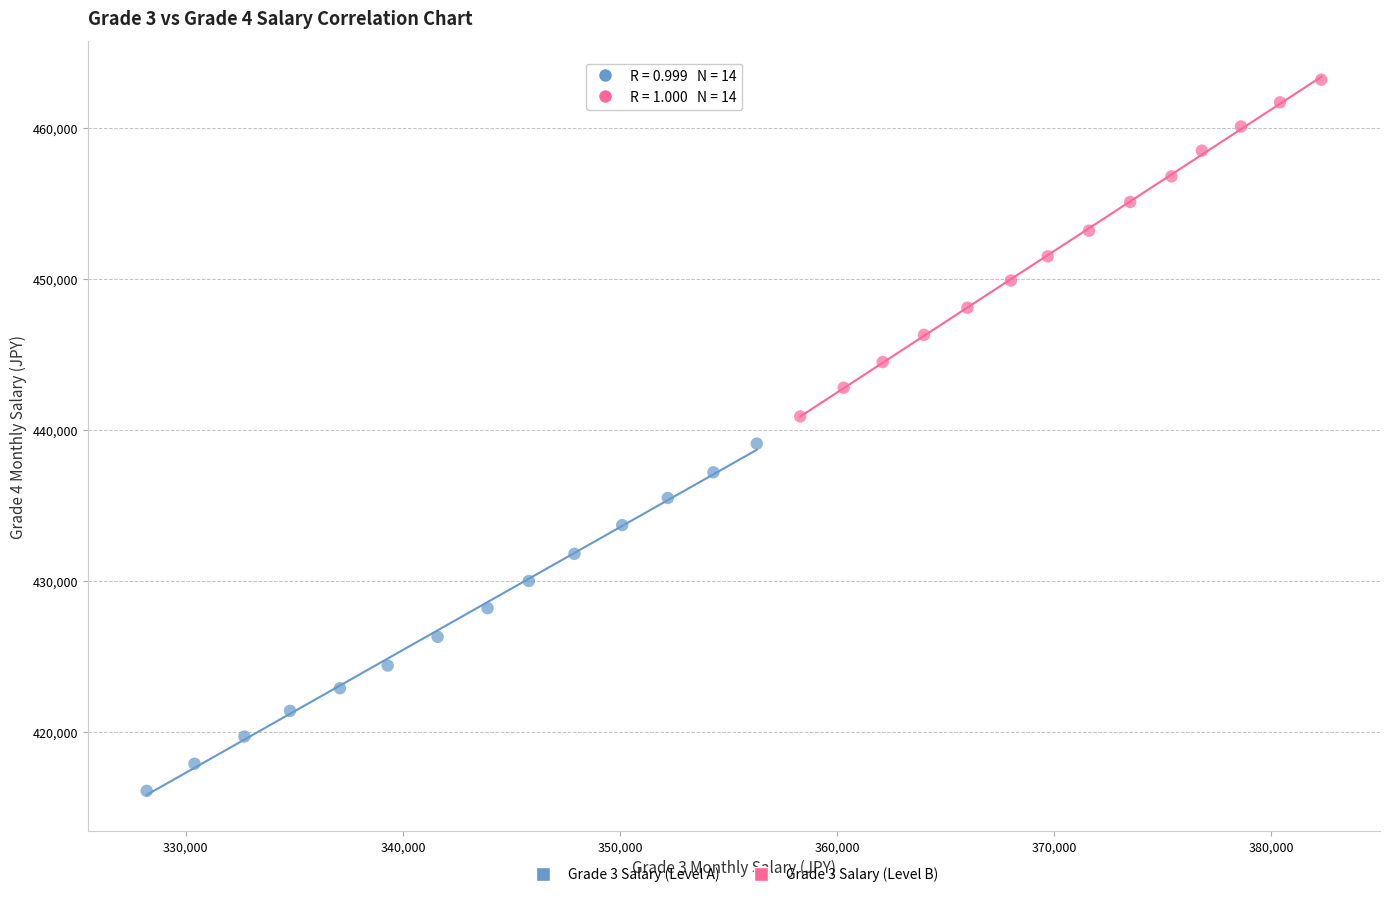

Which series contains the lowest Y value?

Grade 3 Salary (Level A)